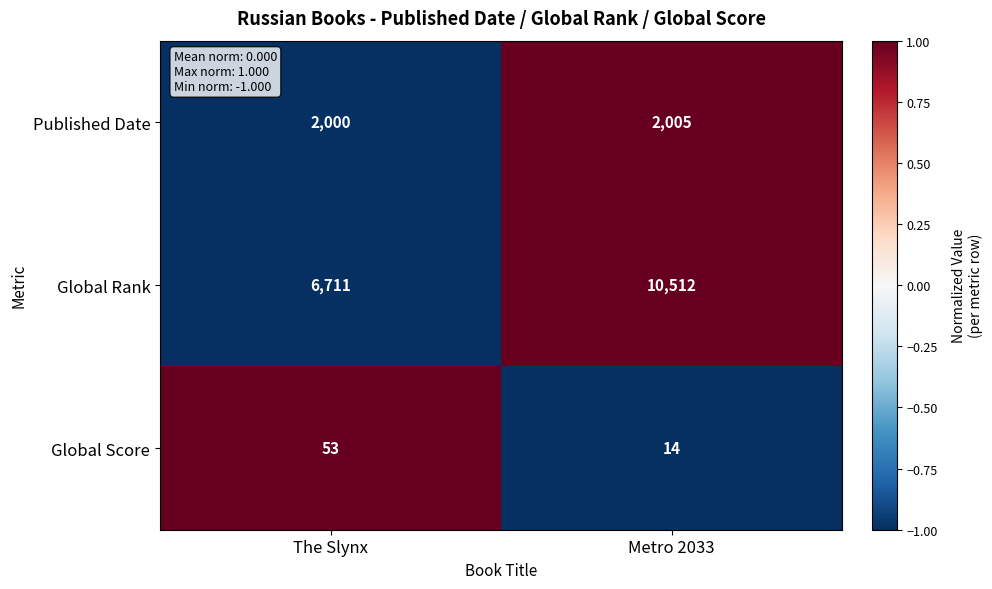

At which category is the sum across all series the highest?

Metro 2033